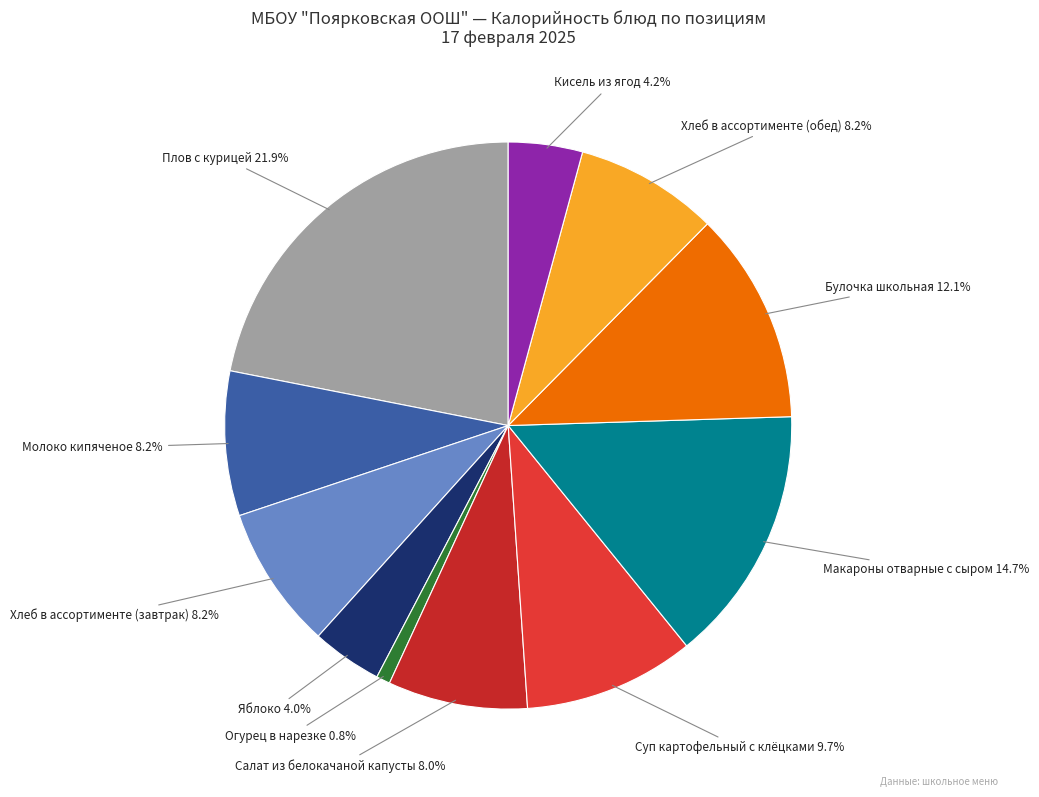

What portion of the pie excludes Молоко кипяченое?

91.8%